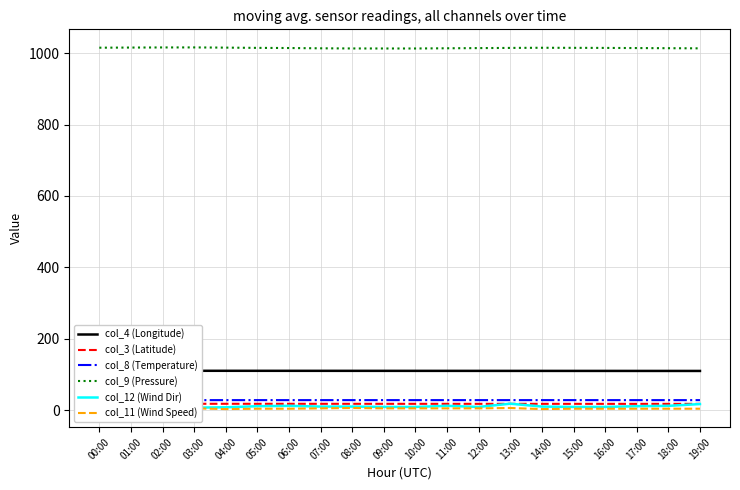

How many interior local peaks does the col_12 (Wind Dir) series have?

4